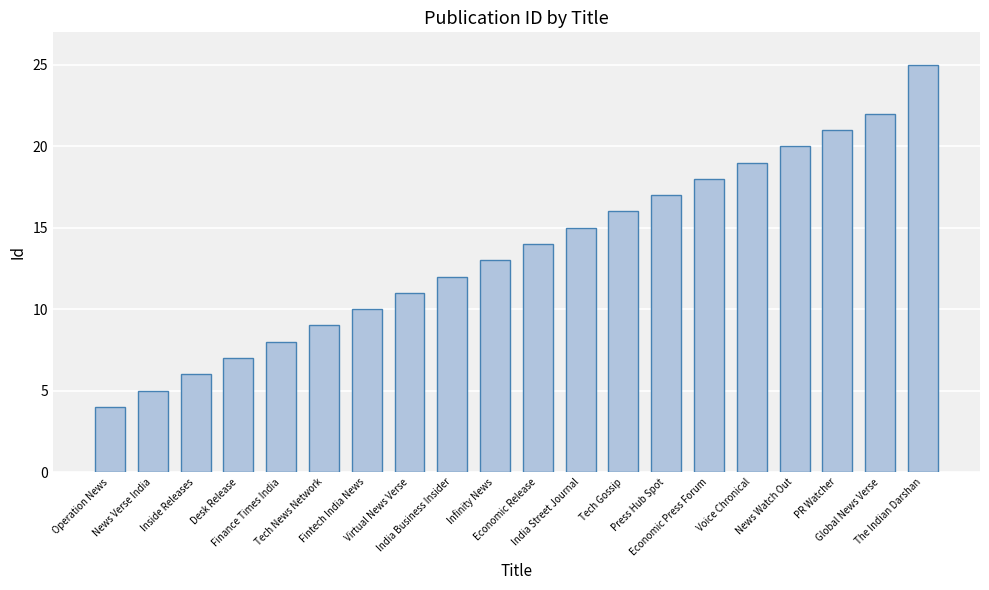

At which category does the chart reach its minimum across all series?

Operation News